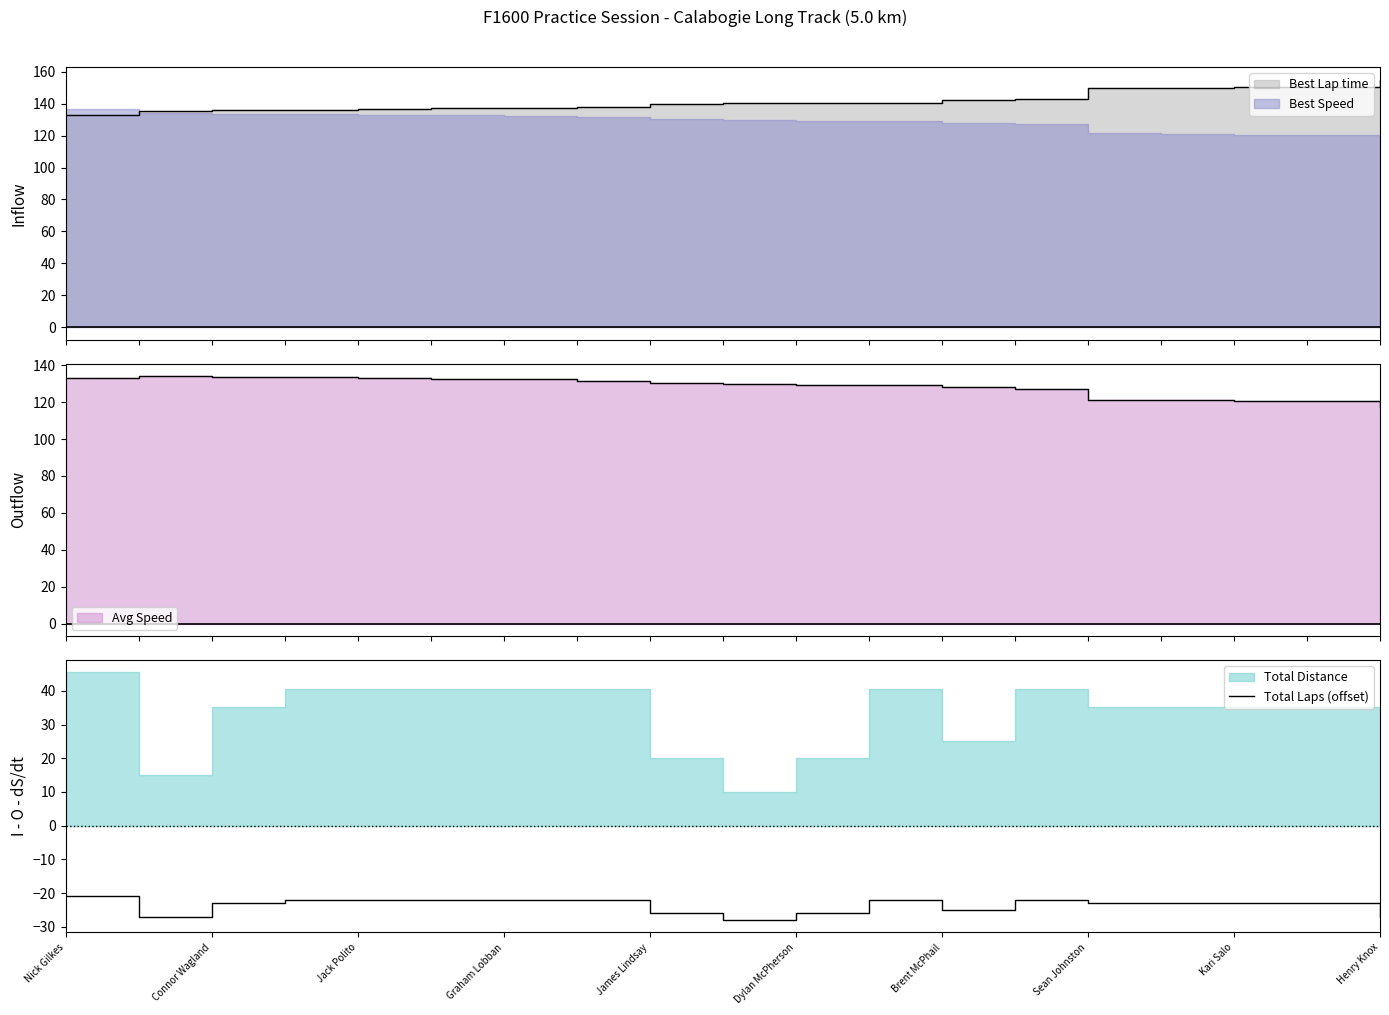

True or false: the data shows -22 at Jack Polito.

True